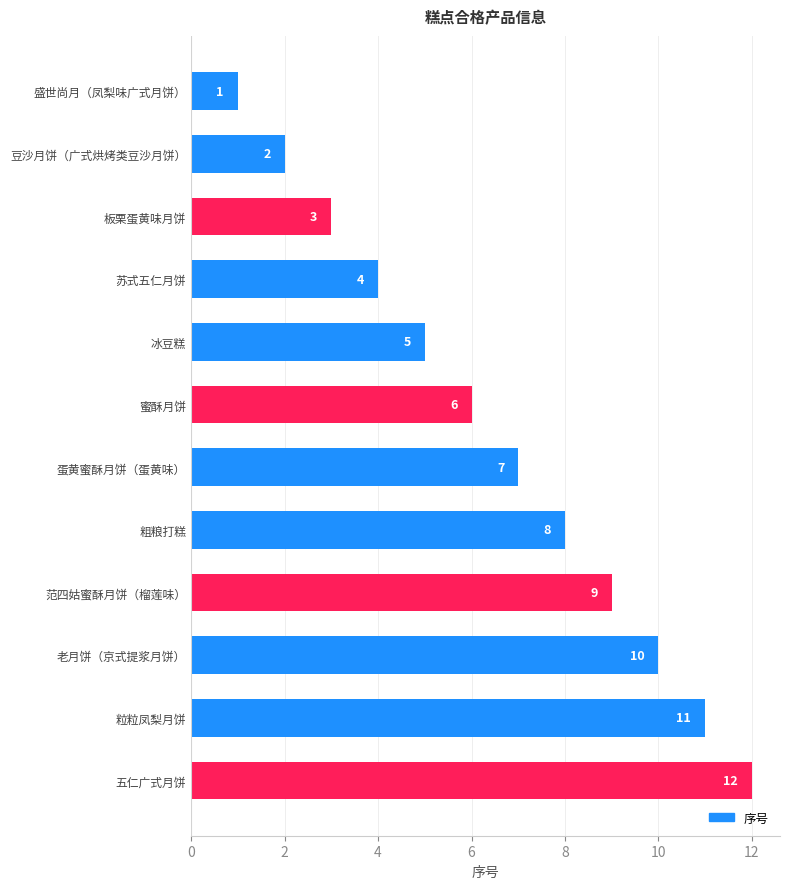

Rank the categories by value from highest to lowest.

五仁广式月饼, 粒粒凤梨月饼, 老月饼（京式提浆月饼）, 范四姑蜜酥月饼（榴莲味）, 粗粮打糕, 蛋黄蜜酥月饼（蛋黄味）, 蜜酥月饼, 冰豆糕, 苏式五仁月饼, 板栗蛋黄味月饼, 豆沙月饼（广式烘烤类豆沙月饼）, 盛世尚月（凤梨味广式月饼）